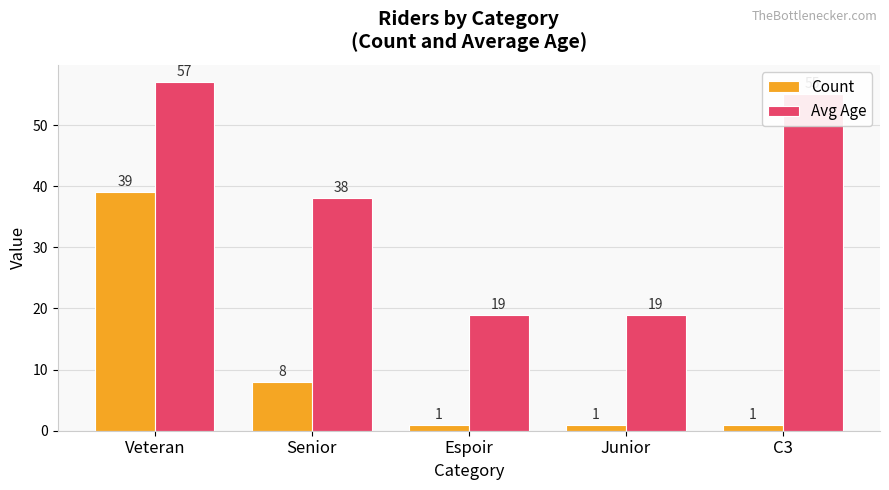

What is the difference between the Avg Age values at Senior and Veteran?

19